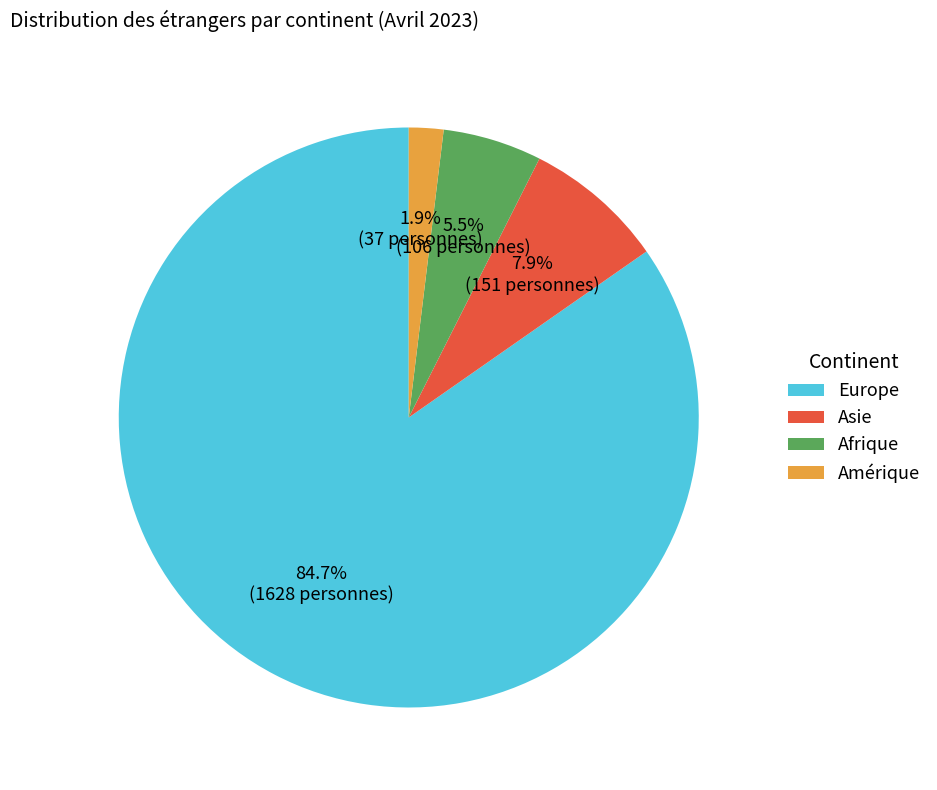

How many segments does this pie chart have?

4